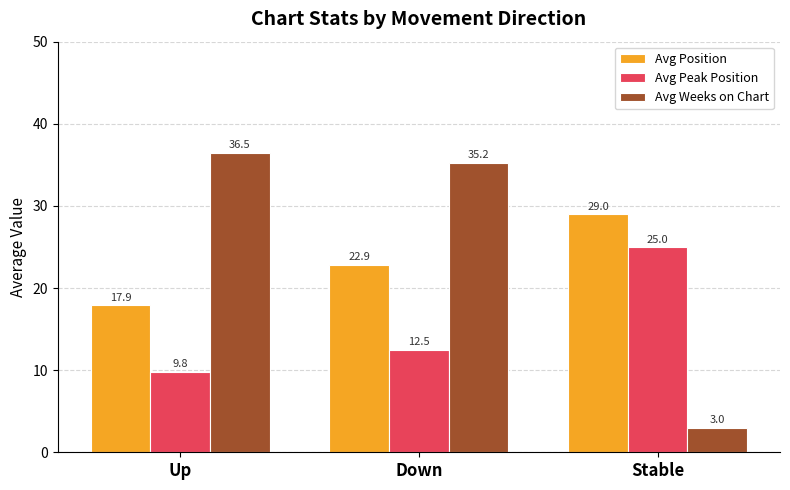

What is the average value of the Avg Position series?

23.3